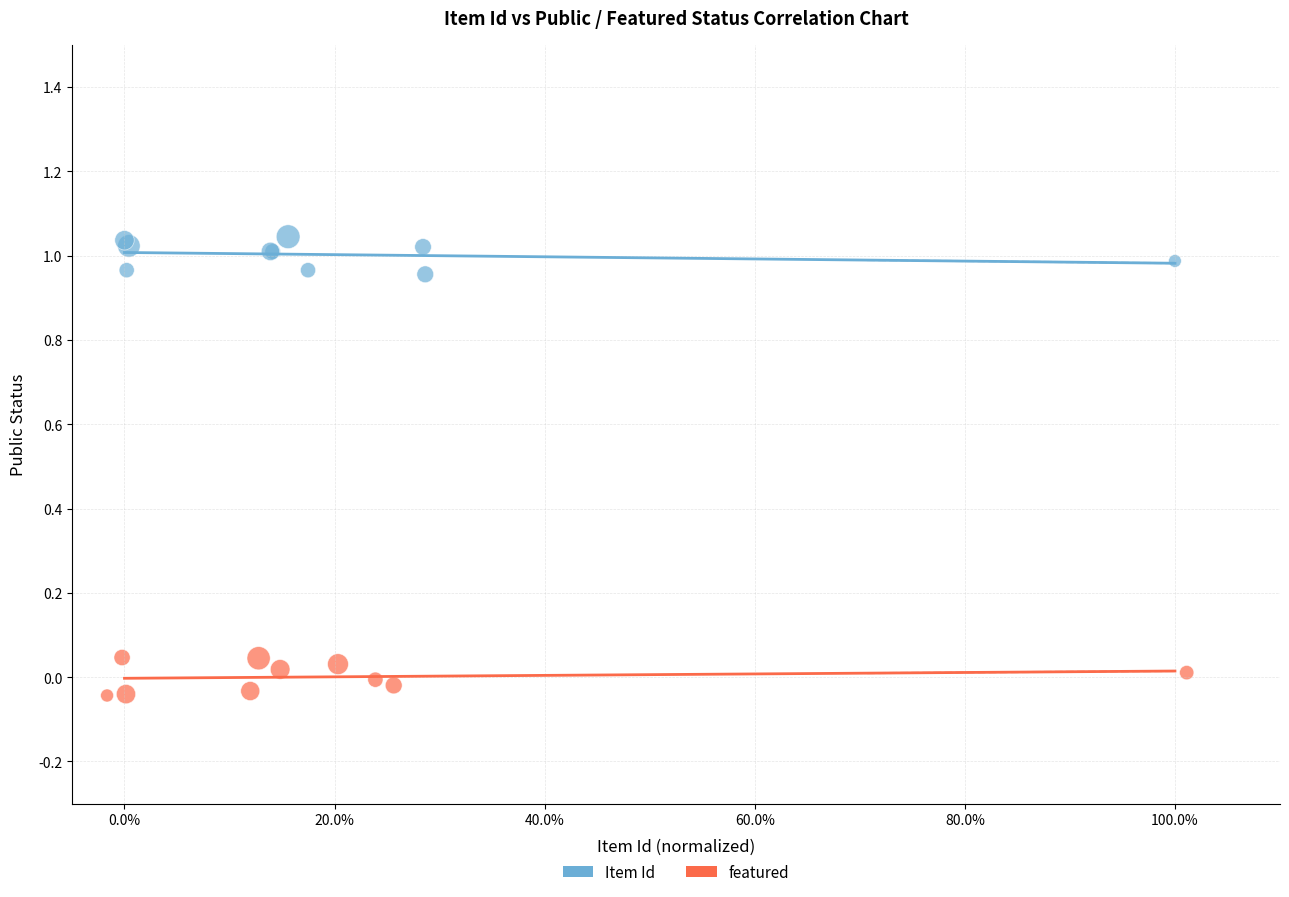

Which series reaches the maximum Y coordinate?

Item Id